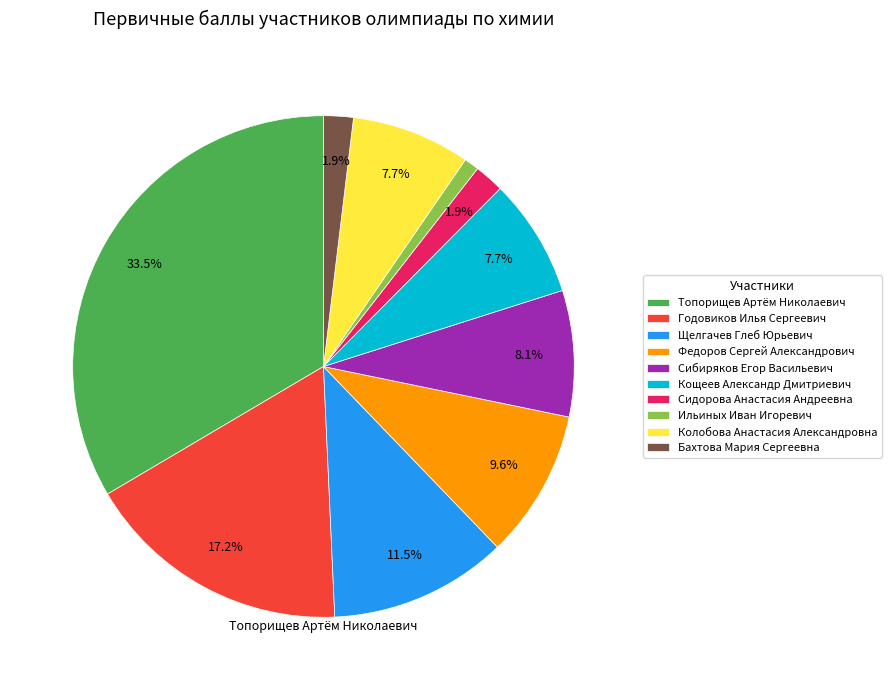

How many slices are in this pie chart?

10